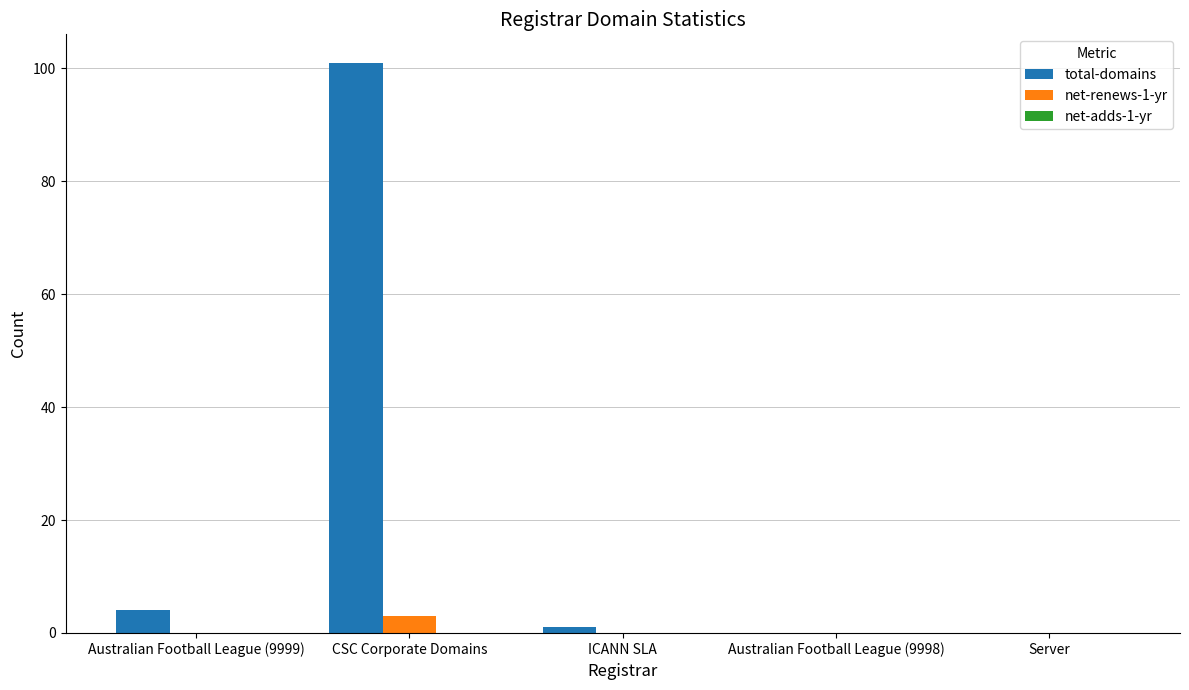

Read the net-renews-1-yr value at CSC Corporate Domains.

3